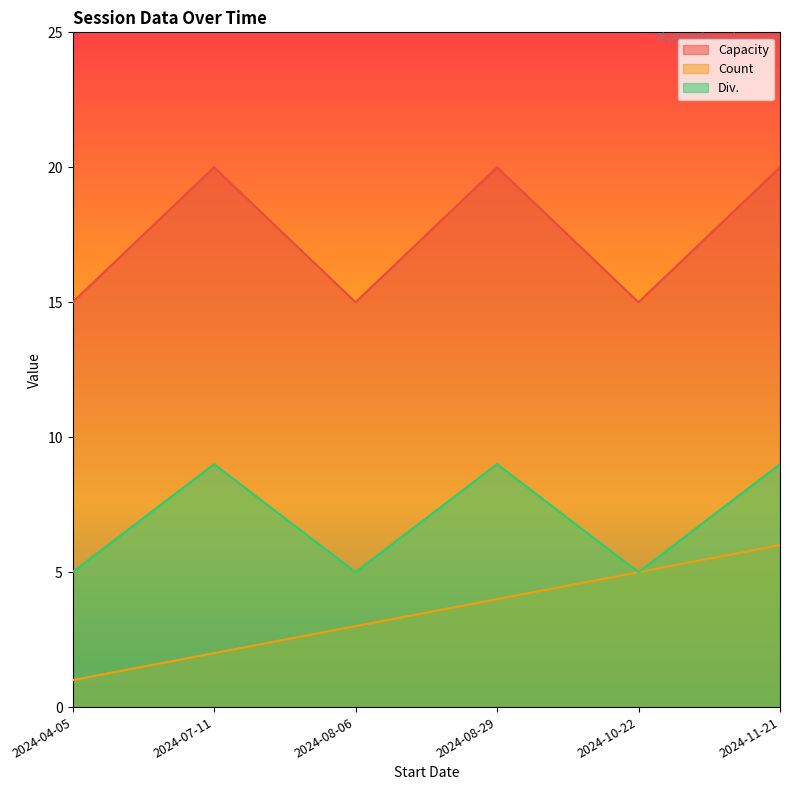

What is the maximum value for Div.?

9